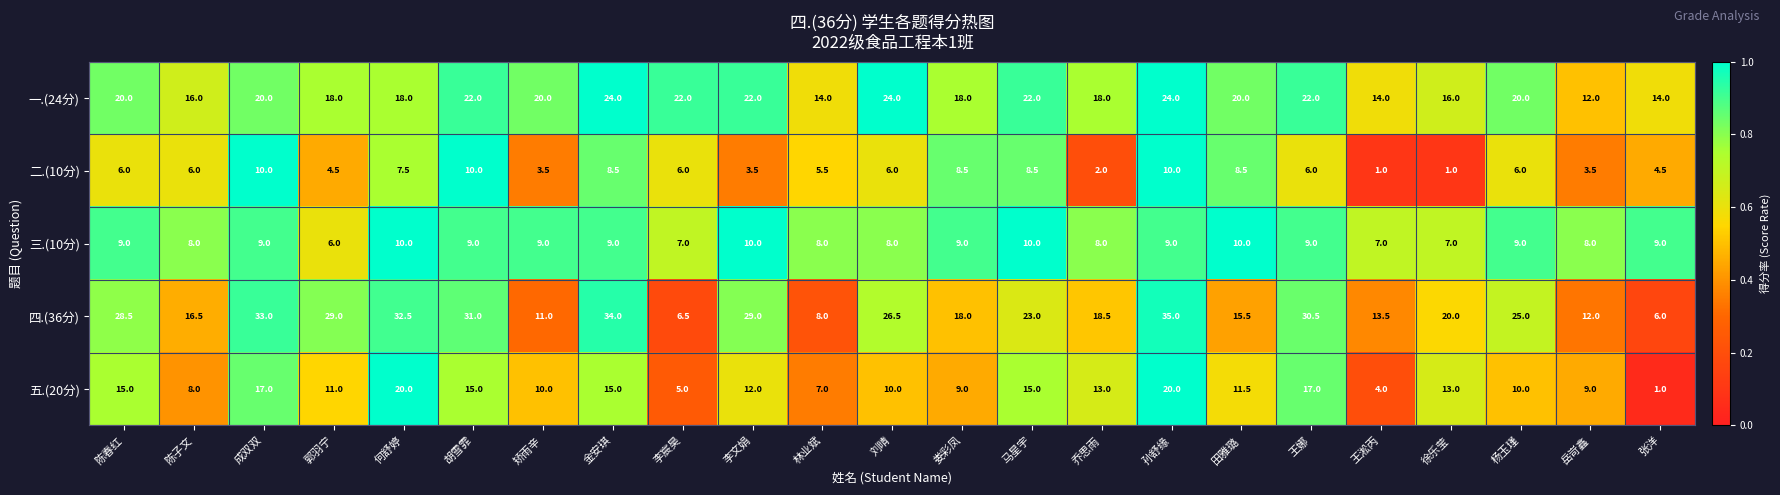

What is the smallest value displayed?

1.0